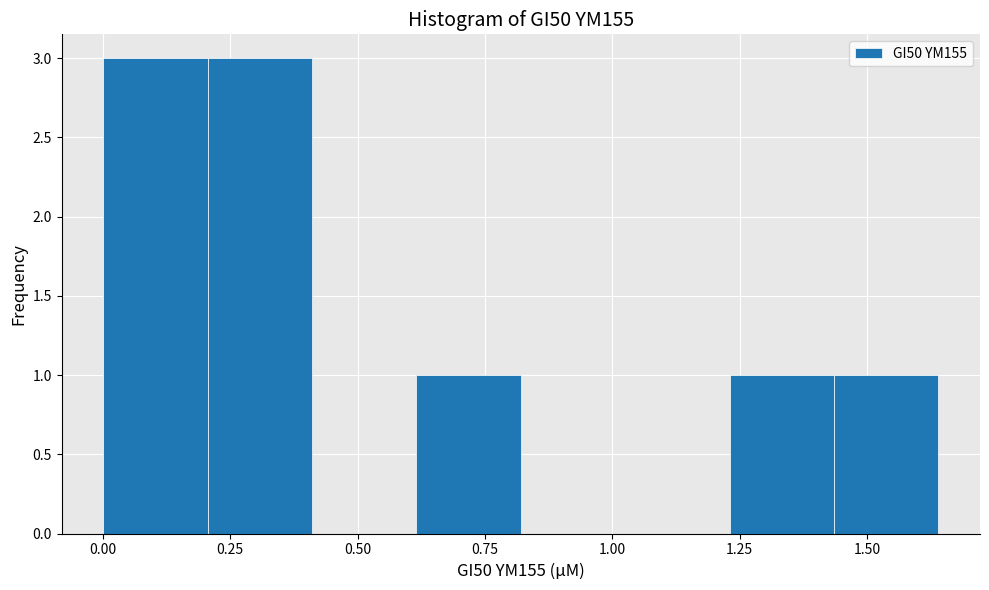

What is the height of the bar covering 1.45 to 1.65 on the x-axis? Neither the bar edges nor the heights are printed on the chart, so give them approximately, as read against the axes.

1